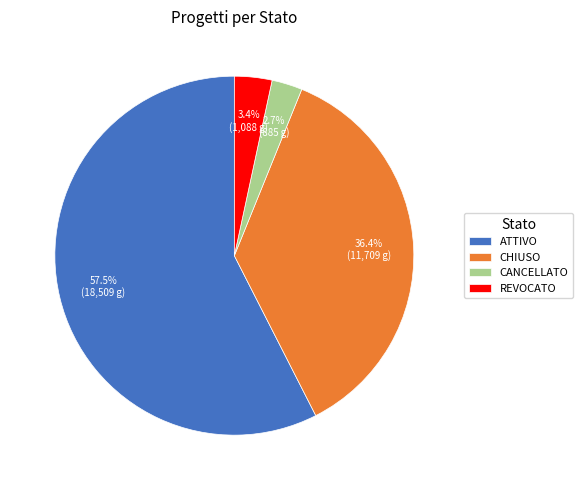

Which category has the biggest portion of the pie?

ATTIVO